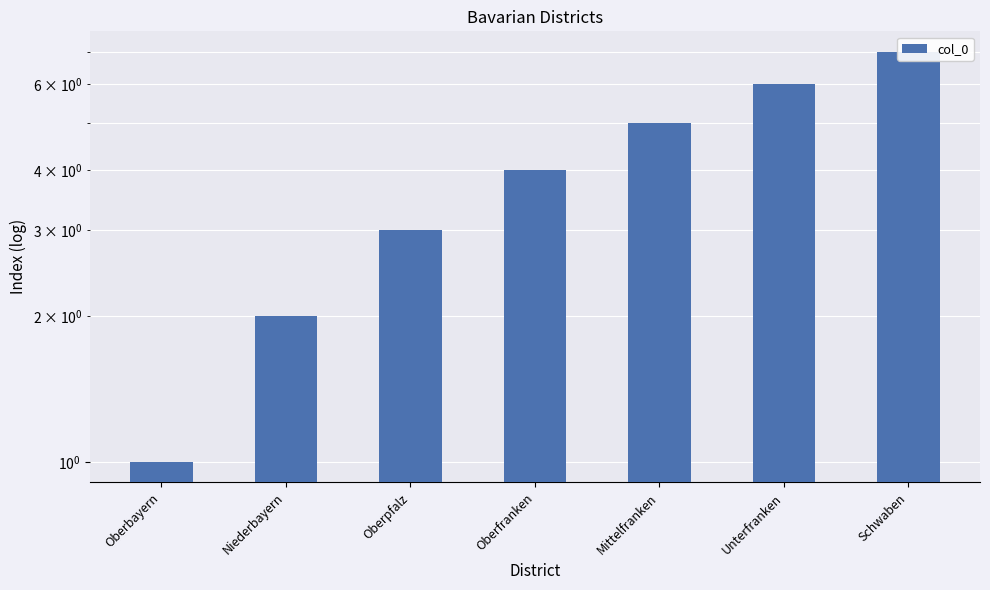

Are the bars grouped side by side (vs. stacked)?

No